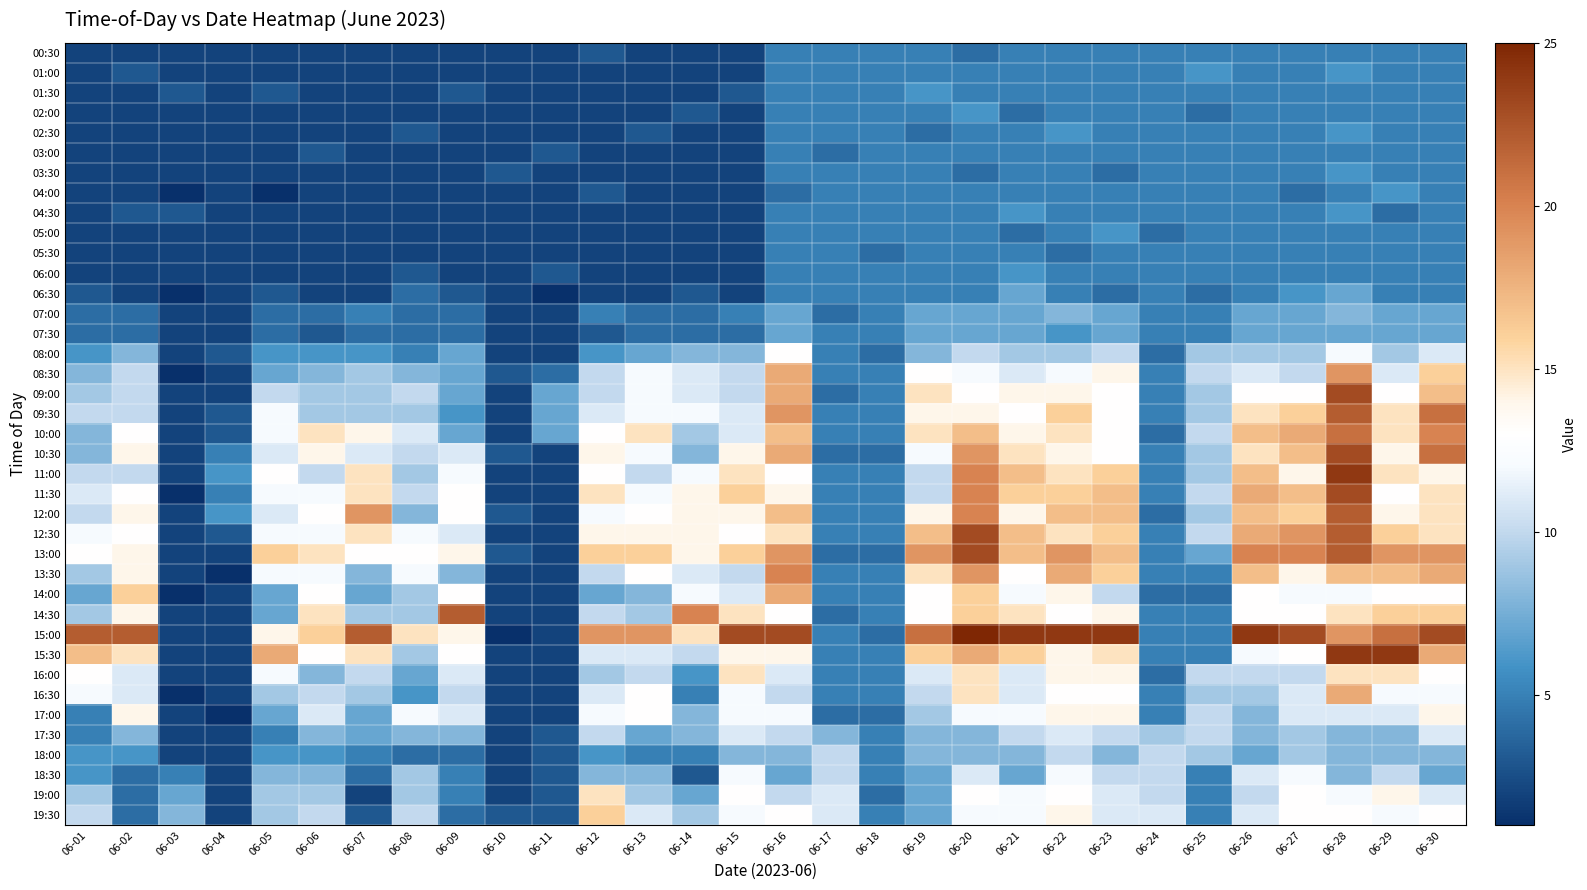

Reading left to right, extract all data points from this chart.

00:30: 06-01=2	06-02=2	06-03=2	06-04=2	06-05=2	06-06=2	06-07=2	06-08=2	06-09=2	06-10=2	06-11=2	06-12=3	06-13=2	06-14=2	06-15=2	06-16=5	06-17=5	06-18=5	06-19=5	06-20=4	06-21=5	06-22=5	06-23=5	06-24=5	06-25=5	06-26=5	06-27=5	06-28=5	06-29=5	06-30=5
01:00: 06-01=2	06-02=3	06-03=2	06-04=2	06-05=2	06-06=2	06-07=2	06-08=2	06-09=2	06-10=2	06-11=2	06-12=2	06-13=2	06-14=2	06-15=2	06-16=5	06-17=5	06-18=5	06-19=5	06-20=5	06-21=5	06-22=5	06-23=5	06-24=5	06-25=6	06-26=5	06-27=5	06-28=6	06-29=5	06-30=5
01:30: 06-01=2	06-02=2	06-03=3	06-04=2	06-05=3	06-06=2	06-07=2	06-08=2	06-09=3	06-10=2	06-11=2	06-12=2	06-13=2	06-14=2	06-15=3	06-16=5	06-17=5	06-18=5	06-19=6	06-20=5	06-21=5	06-22=5	06-23=5	06-24=5	06-25=5	06-26=5	06-27=5	06-28=5	06-29=5	06-30=5
02:00: 06-01=2	06-02=2	06-03=2	06-04=2	06-05=2	06-06=2	06-07=2	06-08=2	06-09=2	06-10=2	06-11=2	06-12=2	06-13=2	06-14=3	06-15=2	06-16=5	06-17=5	06-18=5	06-19=5	06-20=6	06-21=4	06-22=5	06-23=5	06-24=5	06-25=4	06-26=5	06-27=5	06-28=5	06-29=5	06-30=5
02:30: 06-01=2	06-02=2	06-03=2	06-04=2	06-05=2	06-06=2	06-07=2	06-08=3	06-09=2	06-10=2	06-11=2	06-12=2	06-13=3	06-14=2	06-15=2	06-16=5	06-17=5	06-18=5	06-19=4	06-20=5	06-21=5	06-22=6	06-23=5	06-24=5	06-25=5	06-26=5	06-27=5	06-28=6	06-29=5	06-30=5
03:00: 06-01=2	06-02=2	06-03=2	06-04=2	06-05=2	06-06=3	06-07=2	06-08=2	06-09=2	06-10=2	06-11=3	06-12=2	06-13=2	06-14=2	06-15=2	06-16=5	06-17=4	06-18=5	06-19=5	06-20=5	06-21=5	06-22=5	06-23=5	06-24=5	06-25=5	06-26=5	06-27=5	06-28=5	06-29=5	06-30=5
03:30: 06-01=2	06-02=2	06-03=2	06-04=2	06-05=2	06-06=2	06-07=2	06-08=2	06-09=2	06-10=3	06-11=2	06-12=2	06-13=2	06-14=2	06-15=2	06-16=5	06-17=5	06-18=5	06-19=5	06-20=4	06-21=5	06-22=5	06-23=4	06-24=5	06-25=5	06-26=5	06-27=5	06-28=6	06-29=5	06-30=5
04:00: 06-01=2	06-02=2	06-03=1	06-04=2	06-05=1	06-06=2	06-07=2	06-08=2	06-09=2	06-10=2	06-11=2	06-12=3	06-13=2	06-14=2	06-15=2	06-16=4	06-17=5	06-18=5	06-19=5	06-20=5	06-21=5	06-22=5	06-23=5	06-24=5	06-25=5	06-26=5	06-27=4	06-28=5	06-29=6	06-30=5
04:30: 06-01=2	06-02=3	06-03=3	06-04=2	06-05=2	06-06=2	06-07=2	06-08=2	06-09=2	06-10=2	06-11=2	06-12=2	06-13=2	06-14=2	06-15=2	06-16=5	06-17=5	06-18=5	06-19=5	06-20=5	06-21=6	06-22=5	06-23=5	06-24=5	06-25=5	06-26=5	06-27=5	06-28=6	06-29=4	06-30=5
05:00: 06-01=2	06-02=2	06-03=2	06-04=2	06-05=2	06-06=2	06-07=2	06-08=2	06-09=2	06-10=2	06-11=2	06-12=2	06-13=2	06-14=2	06-15=2	06-16=5	06-17=5	06-18=5	06-19=5	06-20=5	06-21=4	06-22=5	06-23=6	06-24=4	06-25=5	06-26=5	06-27=5	06-28=5	06-29=5	06-30=5
05:30: 06-01=2	06-02=2	06-03=2	06-04=2	06-05=2	06-06=2	06-07=2	06-08=2	06-09=2	06-10=2	06-11=2	06-12=2	06-13=2	06-14=2	06-15=2	06-16=5	06-17=5	06-18=4	06-19=5	06-20=5	06-21=5	06-22=4	06-23=5	06-24=5	06-25=5	06-26=5	06-27=5	06-28=5	06-29=5	06-30=5
06:00: 06-01=2	06-02=2	06-03=2	06-04=2	06-05=2	06-06=2	06-07=2	06-08=3	06-09=2	06-10=2	06-11=3	06-12=2	06-13=2	06-14=2	06-15=2	06-16=5	06-17=5	06-18=5	06-19=5	06-20=5	06-21=6	06-22=5	06-23=5	06-24=5	06-25=5	06-26=5	06-27=5	06-28=5	06-29=5	06-30=5
06:30: 06-01=3	06-02=2	06-03=1	06-04=2	06-05=3	06-06=2	06-07=2	06-08=4	06-09=3	06-10=2	06-11=1	06-12=2	06-13=2	06-14=3	06-15=2	06-16=5	06-17=5	06-18=5	06-19=5	06-20=5	06-21=7	06-22=5	06-23=4	06-24=5	06-25=4	06-26=5	06-27=6	06-28=7	06-29=5	06-30=5
07:00: 06-01=4	06-02=4	06-03=2	06-04=2	06-05=4	06-06=4	06-07=5	06-08=4	06-09=4	06-10=2	06-11=2	06-12=5	06-13=4	06-14=4	06-15=5	06-16=7	06-17=4	06-18=5	06-19=7	06-20=7	06-21=7	06-22=8	06-23=7	06-24=5	06-25=5	06-26=7	06-27=7	06-28=8	06-29=7	06-30=7
07:30: 06-01=4	06-02=4	06-03=2	06-04=2	06-05=4	06-06=3	06-07=4	06-08=4	06-09=4	06-10=2	06-11=2	06-12=3	06-13=4	06-14=4	06-15=4	06-16=7	06-17=5	06-18=5	06-19=7	06-20=7	06-21=7	06-22=6	06-23=7	06-24=5	06-25=5	06-26=7	06-27=7	06-28=7	06-29=7	06-30=7
08:00: 06-01=6	06-02=8	06-03=2	06-04=3	06-05=6	06-06=6	06-07=6	06-08=5	06-09=7	06-10=2	06-11=2	06-12=6	06-13=7	06-14=8	06-15=8	06-16=13	06-17=5	06-18=4	06-19=8	06-20=10	06-21=9	06-22=9	06-23=10	06-24=4	06-25=9	06-26=9	06-27=9	06-28=12	06-29=9	06-30=11
08:30: 06-01=8	06-02=10	06-03=1	06-04=2	06-05=7	06-06=8	06-07=9	06-08=8	06-09=7	06-10=3	06-11=4	06-12=10	06-13=12	06-14=11	06-15=10	06-16=18	06-17=5	06-18=5	06-19=13	06-20=12	06-21=11	06-22=12	06-23=14	06-24=5	06-25=10	06-26=11	06-27=10	06-28=19	06-29=11	06-30=16
09:00: 06-01=9	06-02=10	06-03=2	06-04=2	06-05=10	06-06=9	06-07=9	06-08=10	06-09=7	06-10=2	06-11=7	06-12=10	06-13=12	06-14=11	06-15=10	06-16=18	06-17=4	06-18=5	06-19=15	06-20=13	06-21=14	06-22=14	06-23=13	06-24=5	06-25=9	06-26=13	06-27=13	06-28=23	06-29=13	06-30=17
09:30: 06-01=10	06-02=10	06-03=2	06-04=3	06-05=12	06-06=9	06-07=9	06-08=9	06-09=6	06-10=2	06-11=7	06-12=11	06-13=12	06-14=12	06-15=11	06-16=19	06-17=5	06-18=5	06-19=14	06-20=14	06-21=13	06-22=16	06-23=13	06-24=5	06-25=9	06-26=15	06-27=16	06-28=22	06-29=15	06-30=21
10:00: 06-01=8	06-02=13	06-03=2	06-04=3	06-05=12	06-06=15	06-07=14	06-08=11	06-09=7	06-10=2	06-11=7	06-12=13	06-13=15	06-14=9	06-15=11	06-16=17	06-17=5	06-18=5	06-19=15	06-20=17	06-21=14	06-22=15	06-23=13	06-24=4	06-25=10	06-26=17	06-27=18	06-28=21	06-29=15	06-30=20
10:30: 06-01=8	06-02=14	06-03=2	06-04=5	06-05=11	06-06=14	06-07=11	06-08=10	06-09=11	06-10=3	06-11=2	06-12=14	06-13=12	06-14=8	06-15=14	06-16=18	06-17=4	06-18=4	06-19=12	06-20=19	06-21=15	06-22=14	06-23=13	06-24=5	06-25=9	06-26=15	06-27=17	06-28=23	06-29=14	06-30=21
11:00: 06-01=10	06-02=10	06-03=2	06-04=6	06-05=13	06-06=10	06-07=15	06-08=9	06-09=12	06-10=2	06-11=2	06-12=13	06-13=10	06-14=12	06-15=15	06-16=13	06-17=5	06-18=5	06-19=10	06-20=20	06-21=17	06-22=15	06-23=16	06-24=5	06-25=9	06-26=17	06-27=14	06-28=24	06-29=15	06-30=14
11:30: 06-01=11	06-02=13	06-03=1	06-04=5	06-05=12	06-06=12	06-07=15	06-08=10	06-09=13	06-10=2	06-11=2	06-12=15	06-13=12	06-14=14	06-15=16	06-16=14	06-17=5	06-18=5	06-19=10	06-20=20	06-21=16	06-22=16	06-23=17	06-24=5	06-25=10	06-26=18	06-27=17	06-28=23	06-29=13	06-30=15
12:00: 06-01=10	06-02=14	06-03=2	06-04=6	06-05=11	06-06=13	06-07=19	06-08=8	06-09=13	06-10=3	06-11=2	06-12=12	06-13=13	06-14=14	06-15=14	06-16=17	06-17=5	06-18=5	06-19=14	06-20=20	06-21=14	06-22=17	06-23=17	06-24=4	06-25=9	06-26=17	06-27=16	06-28=22	06-29=14	06-30=15
12:30: 06-01=12	06-02=13	06-03=2	06-04=3	06-05=12	06-06=12	06-07=15	06-08=12	06-09=11	06-10=2	06-11=2	06-12=14	06-13=14	06-14=14	06-15=13	06-16=15	06-17=5	06-18=5	06-19=17	06-20=23	06-21=17	06-22=15	06-23=16	06-24=5	06-25=10	06-26=18	06-27=19	06-28=22	06-29=16	06-30=15
13:00: 06-01=13	06-02=14	06-03=2	06-04=2	06-05=16	06-06=15	06-07=13	06-08=13	06-09=14	06-10=3	06-11=2	06-12=16	06-13=16	06-14=14	06-15=16	06-16=19	06-17=4	06-18=4	06-19=19	06-20=23	06-21=17	06-22=19	06-23=17	06-24=5	06-25=7	06-26=20	06-27=20	06-28=22	06-29=19	06-30=19
13:30: 06-01=9	06-02=14	06-03=2	06-04=1	06-05=12	06-06=12	06-07=8	06-08=12	06-09=8	06-10=2	06-11=2	06-12=10	06-13=13	06-14=11	06-15=10	06-16=20	06-17=5	06-18=5	06-19=15	06-20=19	06-21=13	06-22=18	06-23=16	06-24=5	06-25=5	06-26=17	06-27=14	06-28=17	06-29=17	06-30=18
14:00: 06-01=7	06-02=16	06-03=1	06-04=2	06-05=7	06-06=13	06-07=7	06-08=9	06-09=13	06-10=2	06-11=2	06-12=7	06-13=8	06-14=12	06-15=11	06-16=18	06-17=5	06-18=5	06-19=13	06-20=16	06-21=12	06-22=14	06-23=10	06-24=4	06-25=4	06-26=13	06-27=12	06-28=12	06-29=13	06-30=13
14:30: 06-01=9	06-02=14	06-03=2	06-04=2	06-05=7	06-06=15	06-07=9	06-08=9	06-09=22	06-10=2	06-11=2	06-12=10	06-13=9	06-14=20	06-15=15	06-16=13	06-17=4	06-18=5	06-19=13	06-20=16	06-21=15	06-22=13	06-23=14	06-24=5	06-25=5	06-26=13	06-27=13	06-28=15	06-29=16	06-30=16
15:00: 06-01=22	06-02=22	06-03=2	06-04=2	06-05=14	06-06=16	06-07=22	06-08=15	06-09=14	06-10=1	06-11=2	06-12=19	06-13=19	06-14=15	06-15=23	06-16=23	06-17=5	06-18=4	06-19=21	06-20=25	06-21=24	06-22=24	06-23=24	06-24=5	06-25=5	06-26=24	06-27=23	06-28=19	06-29=21	06-30=23
15:30: 06-01=17	06-02=15	06-03=2	06-04=2	06-05=18	06-06=13	06-07=15	06-08=9	06-09=13	06-10=2	06-11=2	06-12=11	06-13=11	06-14=10	06-15=14	06-16=14	06-17=5	06-18=5	06-19=16	06-20=18	06-21=16	06-22=14	06-23=15	06-24=5	06-25=5	06-26=12	06-27=13	06-28=24	06-29=24	06-30=18
16:00: 06-01=13	06-02=11	06-03=2	06-04=2	06-05=12	06-06=8	06-07=10	06-08=7	06-09=11	06-10=2	06-11=2	06-12=9	06-13=10	06-14=6	06-15=15	06-16=11	06-17=5	06-18=5	06-19=11	06-20=15	06-21=11	06-22=14	06-23=14	06-24=4	06-25=10	06-26=10	06-27=10	06-28=15	06-29=15	06-30=13
16:30: 06-01=12	06-02=11	06-03=1	06-04=2	06-05=9	06-06=10	06-07=9	06-08=6	06-09=10	06-10=2	06-11=2	06-12=11	06-13=13	06-14=5	06-15=12	06-16=10	06-17=5	06-18=5	06-19=10	06-20=15	06-21=11	06-22=13	06-23=13	06-24=5	06-25=9	06-26=9	06-27=11	06-28=18	06-29=12	06-30=12
17:00: 06-01=5	06-02=14	06-03=2	06-04=1	06-05=7	06-06=11	06-07=7	06-08=12	06-09=11	06-10=2	06-11=2	06-12=12	06-13=13	06-14=8	06-15=12	06-16=12	06-17=4	06-18=4	06-19=9	06-20=12	06-21=12	06-22=14	06-23=14	06-24=5	06-25=10	06-26=8	06-27=11	06-28=11	06-29=11	06-30=14
17:30: 06-01=5	06-02=8	06-03=2	06-04=2	06-05=5	06-06=8	06-07=7	06-08=8	06-09=8	06-10=2	06-11=3	06-12=10	06-13=7	06-14=8	06-15=11	06-16=10	06-17=8	06-18=5	06-19=8	06-20=8	06-21=10	06-22=11	06-23=10	06-24=9	06-25=10	06-26=8	06-27=9	06-28=8	06-29=8	06-30=11
18:00: 06-01=6	06-02=6	06-03=2	06-04=2	06-05=6	06-06=6	06-07=5	06-08=4	06-09=4	06-10=2	06-11=3	06-12=6	06-13=5	06-14=5	06-15=8	06-16=8	06-17=10	06-18=5	06-19=8	06-20=8	06-21=8	06-22=10	06-23=8	06-24=10	06-25=9	06-26=7	06-27=9	06-28=8	06-29=8	06-30=8
18:30: 06-01=6	06-02=4	06-03=5	06-04=2	06-05=8	06-06=8	06-07=4	06-08=9	06-09=5	06-10=2	06-11=3	06-12=8	06-13=8	06-14=3	06-15=12	06-16=7	06-17=10	06-18=5	06-19=7	06-20=11	06-21=7	06-22=12	06-23=10	06-24=10	06-25=5	06-26=11	06-27=12	06-28=8	06-29=10	06-30=7
19:00: 06-01=9	06-02=4	06-03=7	06-04=2	06-05=9	06-06=9	06-07=2	06-08=9	06-09=5	06-10=2	06-11=3	06-12=15	06-13=9	06-14=7	06-15=13	06-16=10	06-17=11	06-18=4	06-19=7	06-20=13	06-21=12	06-22=13	06-23=11	06-24=10	06-25=5	06-26=10	06-27=13	06-28=12	06-29=14	06-30=11
19:30: 06-01=10	06-02=4	06-03=8	06-04=2	06-05=9	06-06=10	06-07=3	06-08=10	06-09=4	06-10=3	06-11=3	06-12=16	06-13=11	06-14=9	06-15=12	06-16=13	06-17=11	06-18=5	06-19=7	06-20=12	06-21=12	06-22=14	06-23=11	06-24=11	06-25=5	06-26=11	06-27=13	06-28=13	06-29=12	06-30=13